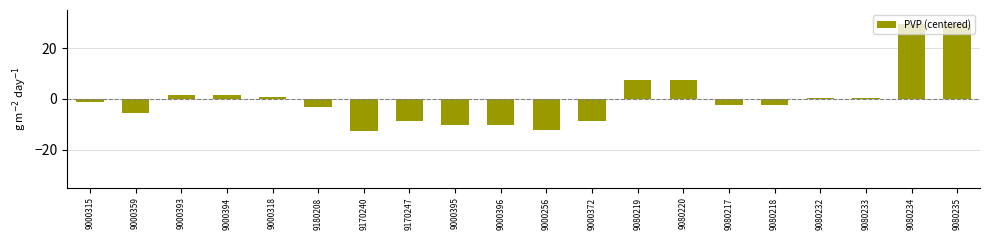

What is the label of the 10th bar from the left?

9000396